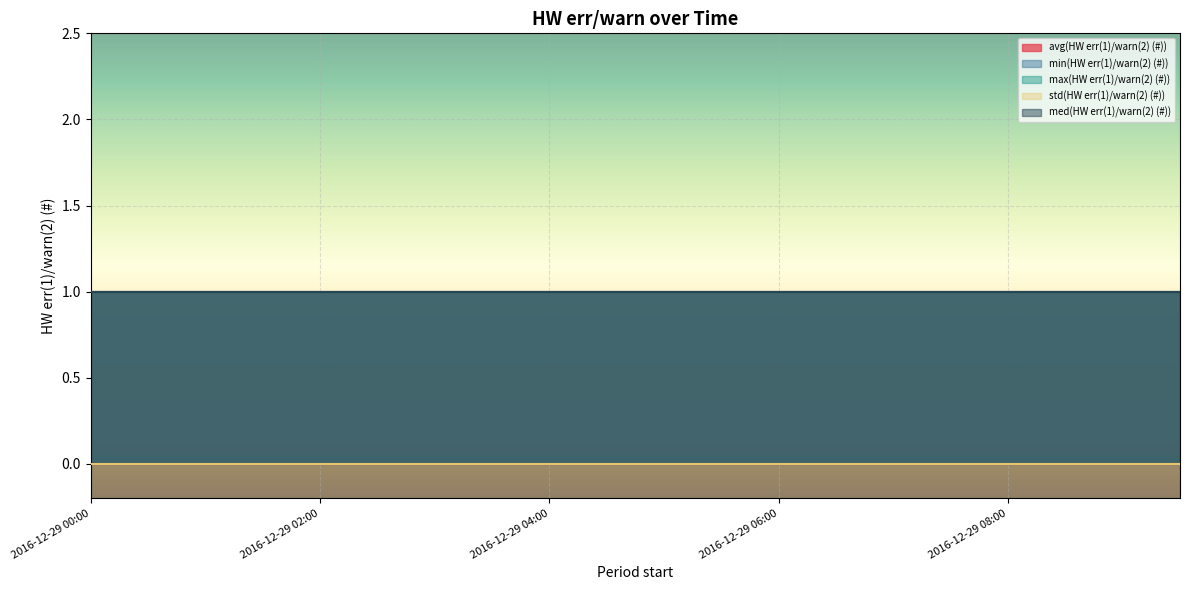

Is it true that max(HW err(1)/warn(2) (#)) equals 1 at 2016-12-29 03:00?

False